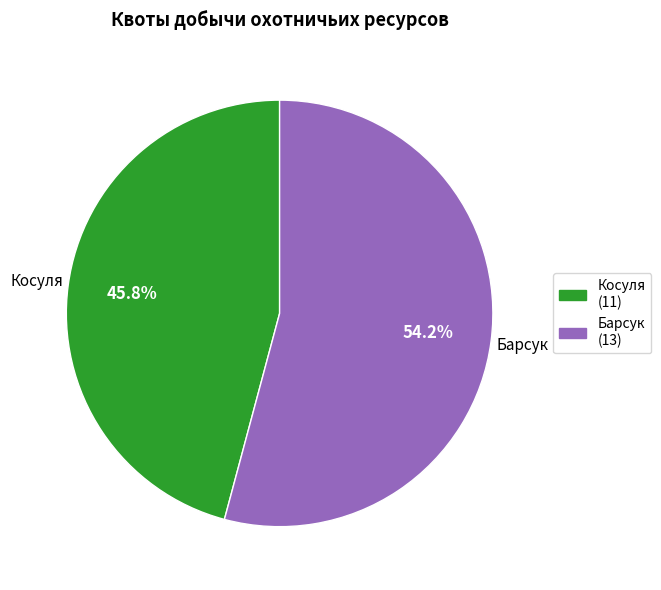

Does any single category account for the majority?

Yes